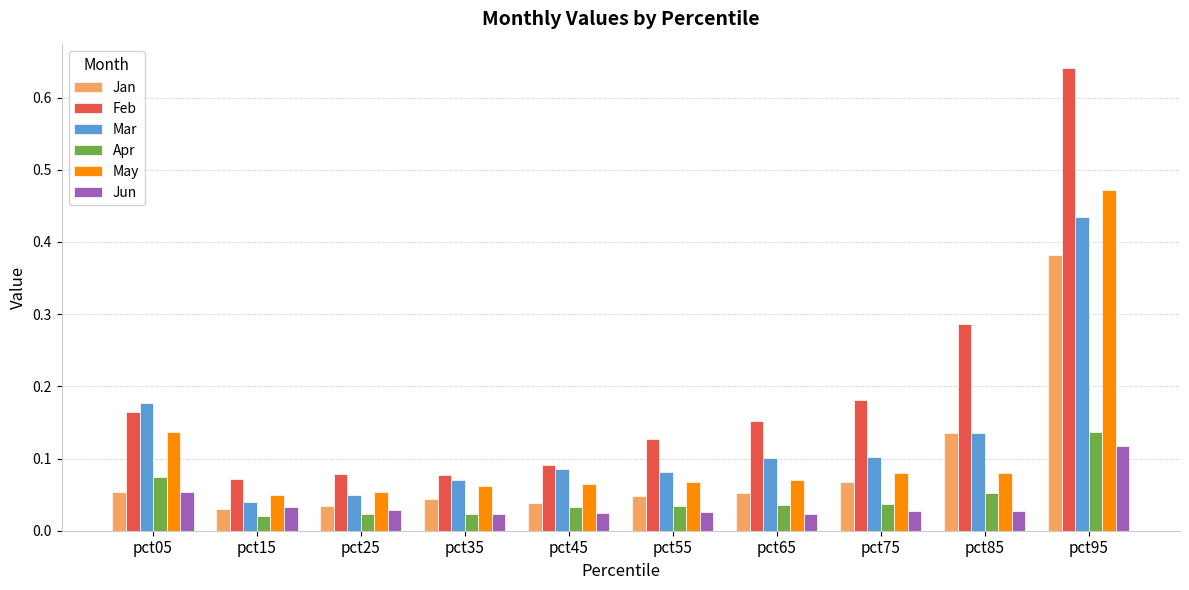

The value of Feb at pct55 is 0.1. True or false?

True